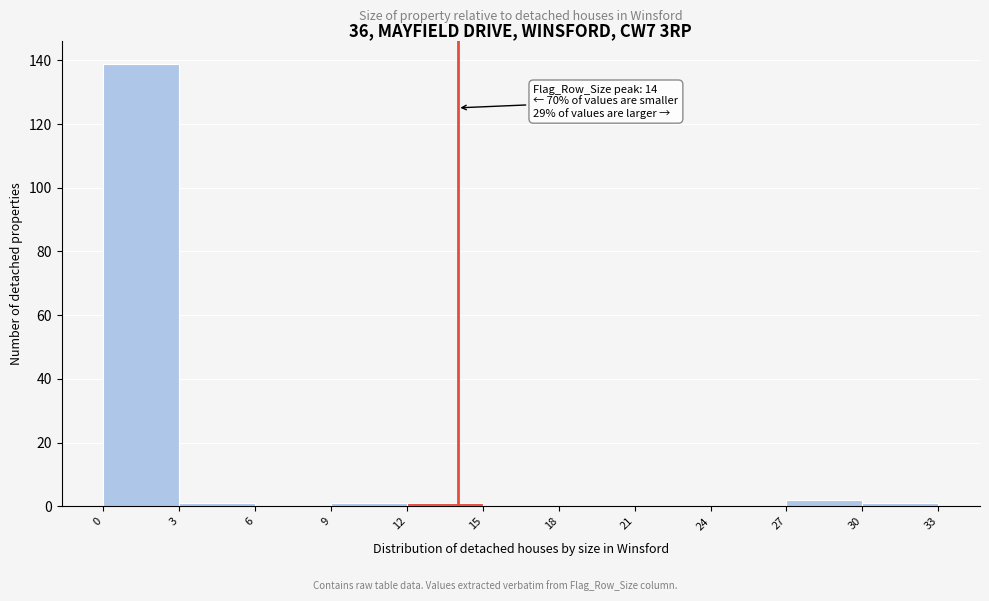

Which range on the x-axis has the tallest bar?

0 to 3